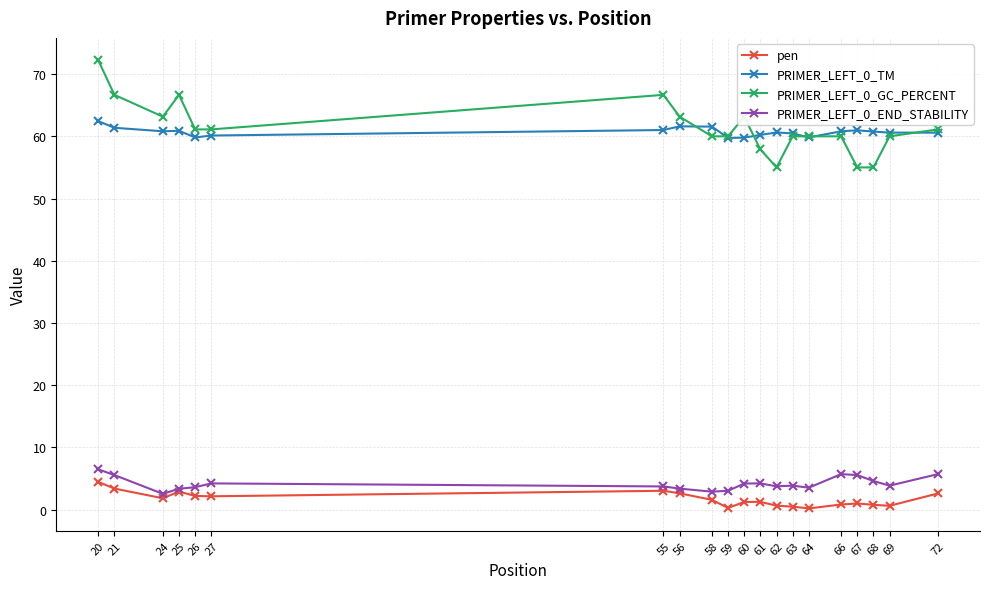

True or false: pen and PRIMER_LEFT_0_GC_PERCENT cross at least once.

False